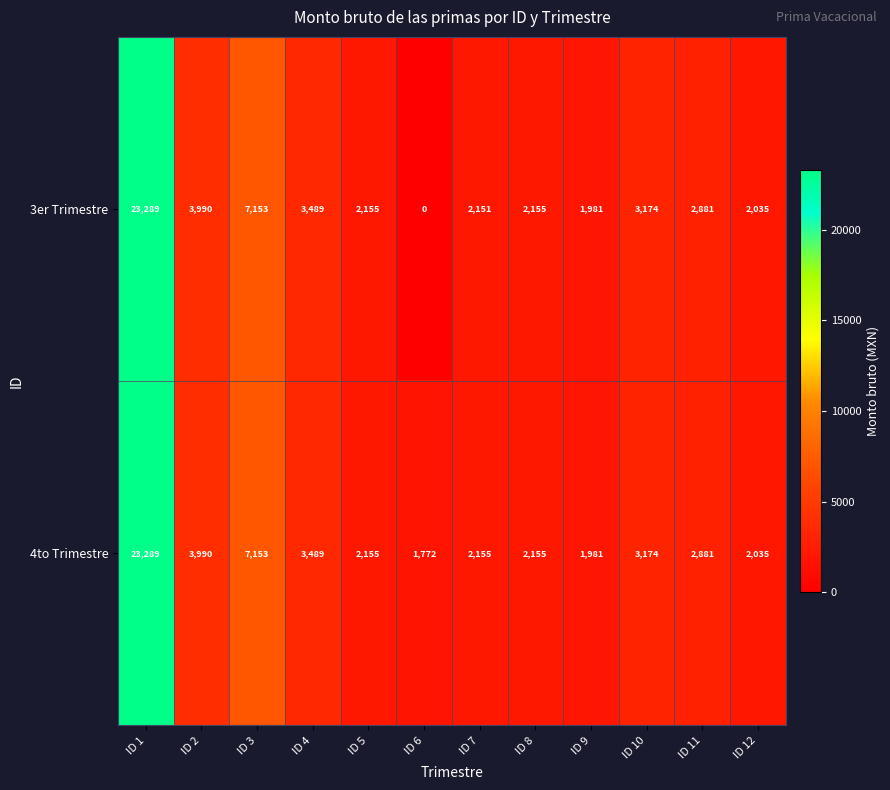

Rank the series by their average value, from highest to lowest.

4to Trimestre, 3er Trimestre